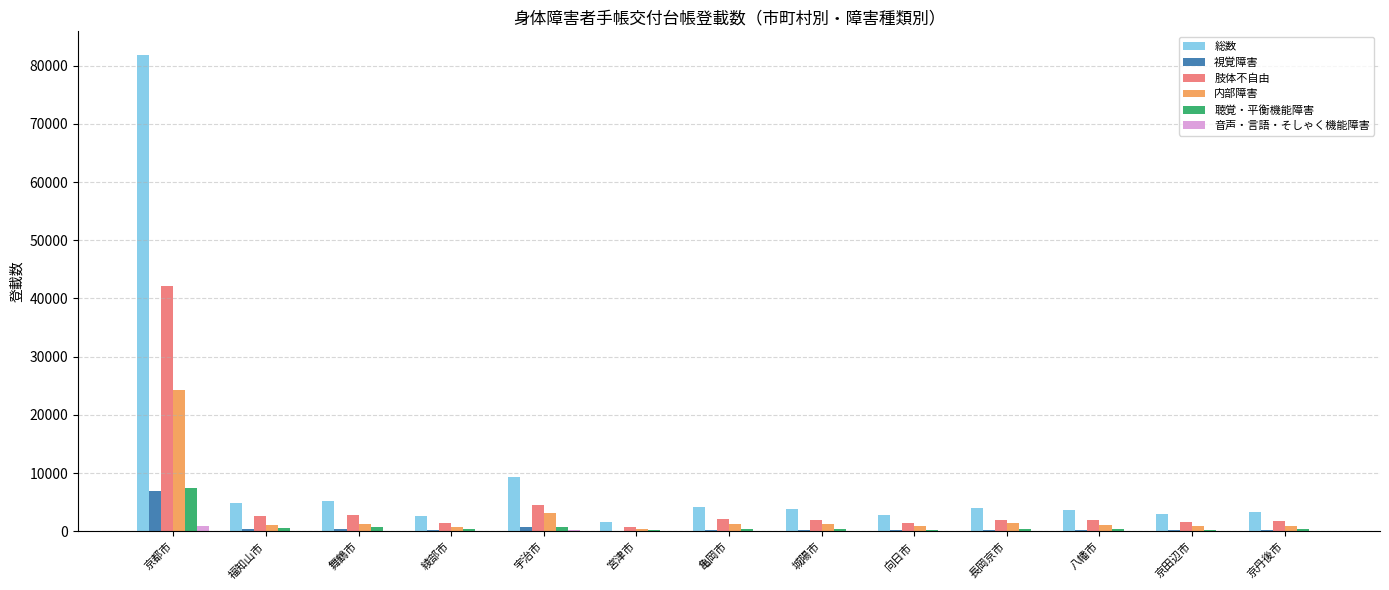

Which series has the widest spread of values?

総数